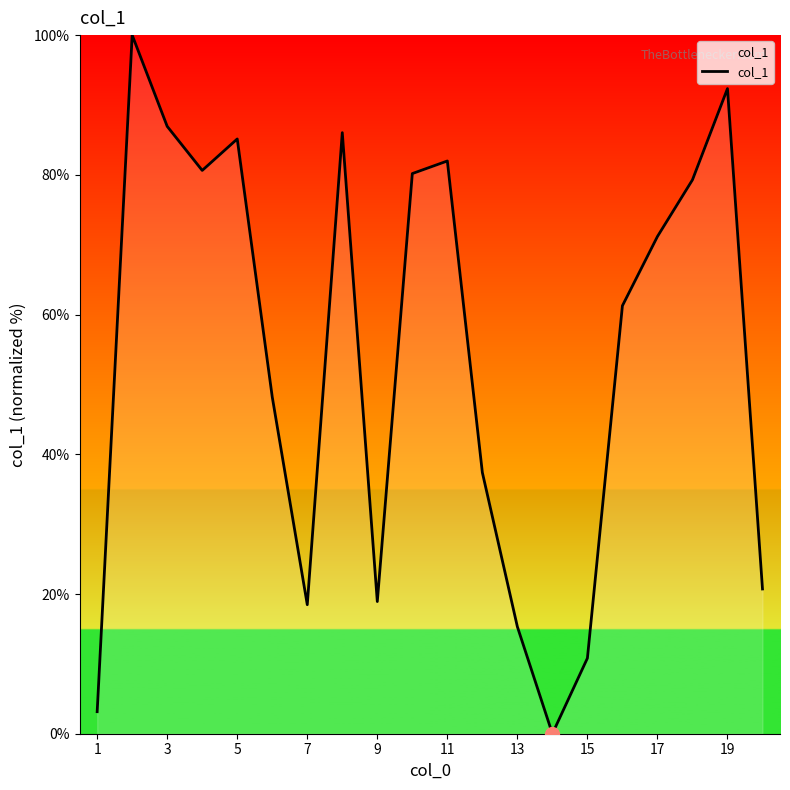

How many lines are shown in the chart?

1